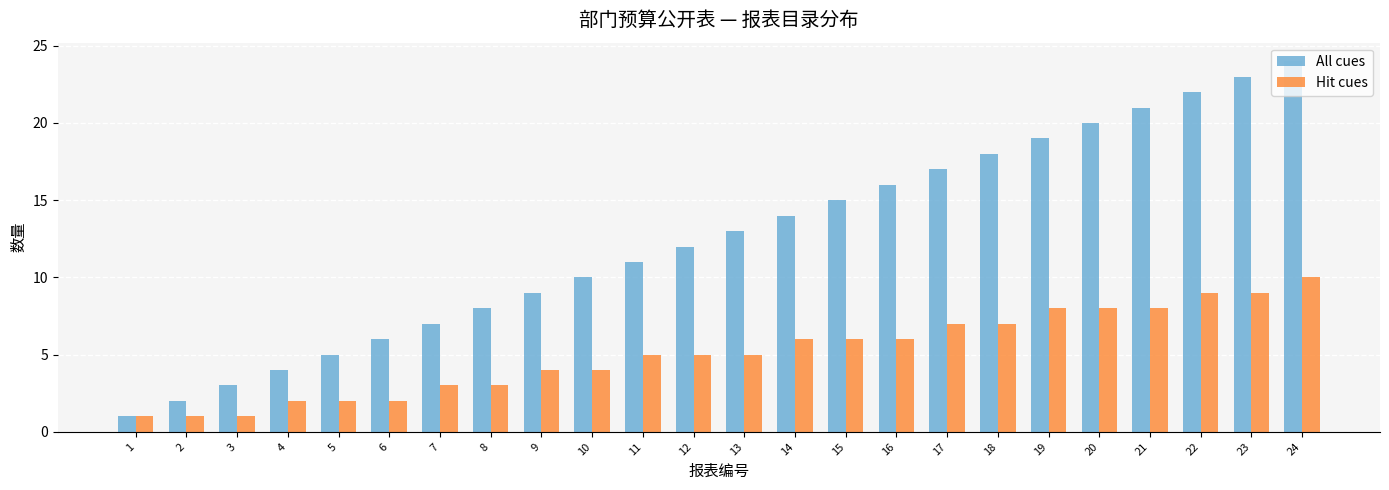

Reading left to right, extract all data points from this chart.

All cues: 1	2	3	4	5	6	7	8	9	10	11	12	13	14	15	16	17	18	19	20	21	22	23	24
Hit cues: 1	1	1	2	2	2	3	3	4	4	5	5	5	6	6	6	7	7	8	8	8	9	9	10